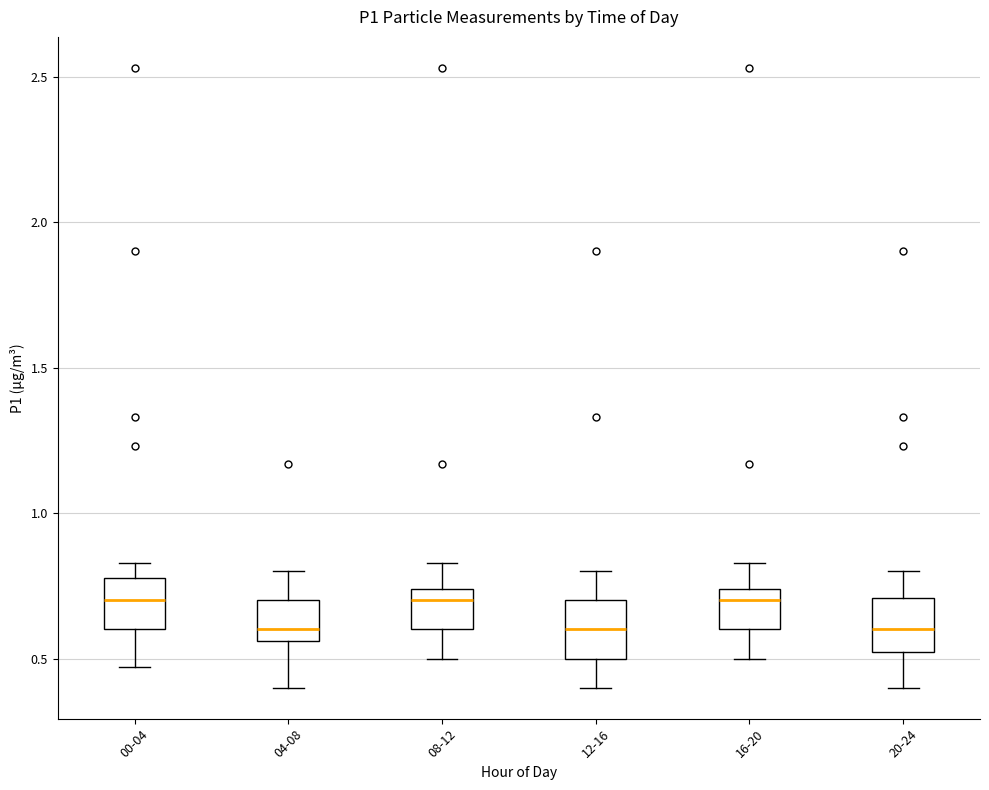

Where is the lower edge of the box for 08-12 on the y-axis? The values are not printed on the chart, so give them approximately, as read against the axis.

0.60